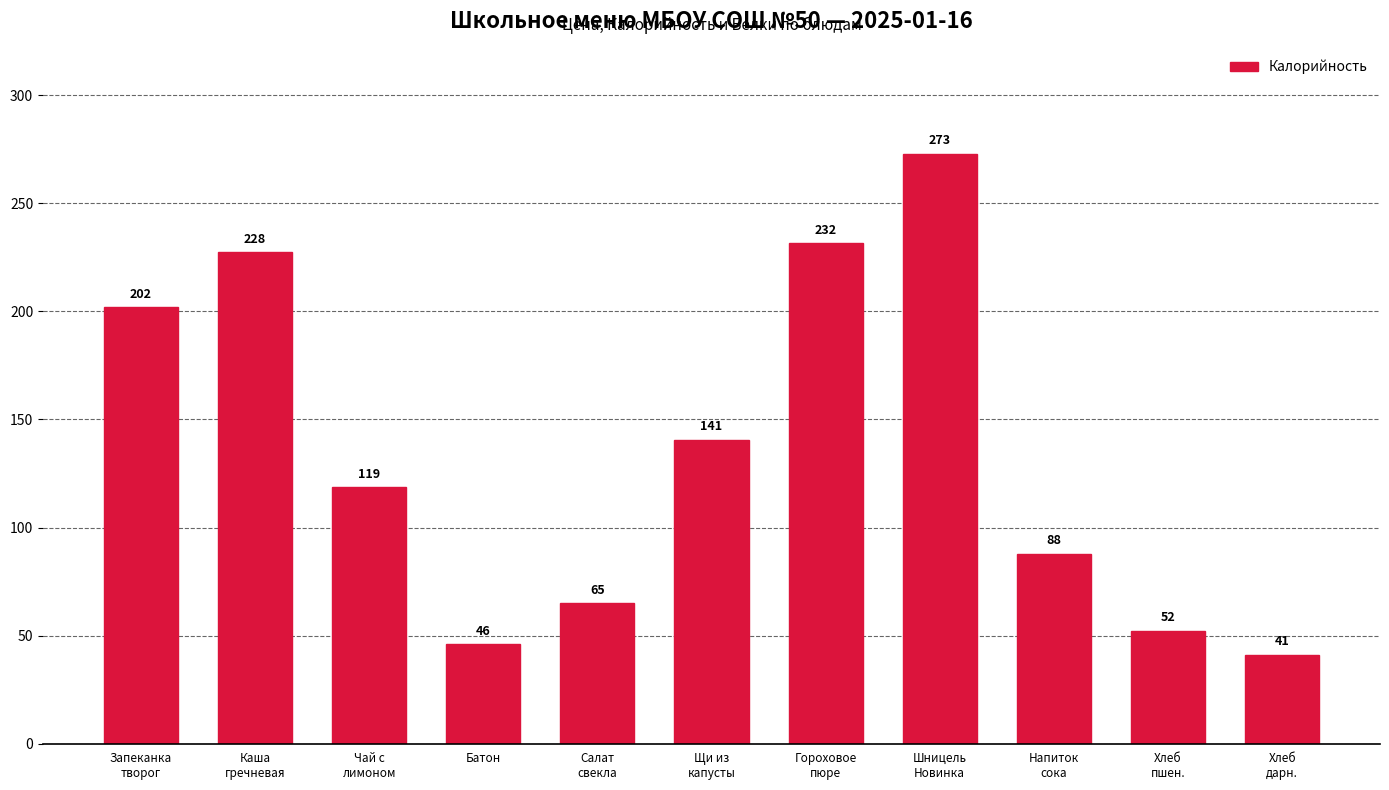

List the labels in order of value, largest first.

Шницель
Новинка, Гороховое
пюре, Каша
гречневая, Запеканка
творог, Щи из
капусты, Чай с
лимоном, Напиток
сока, Салат
свекла, Хлеб
пшен., Батон, Хлеб
дарн.